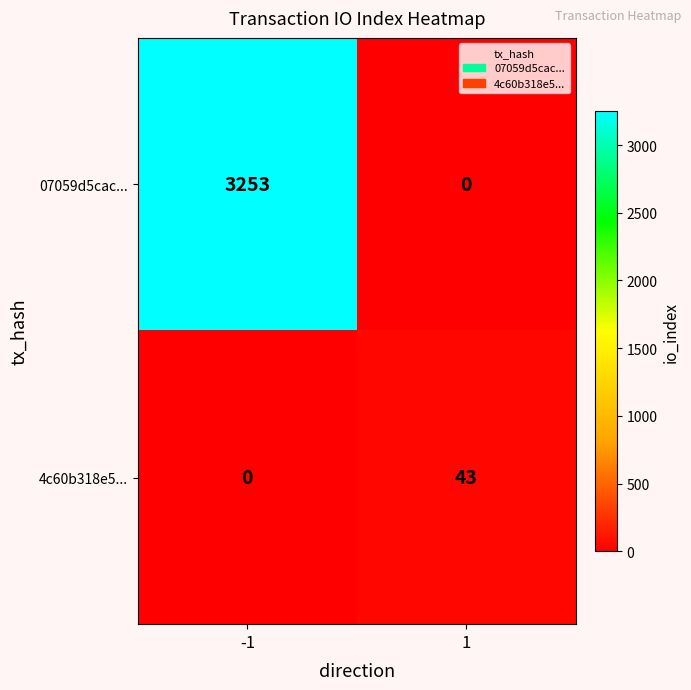

At which category does the chart reach its peak across all series?

-1